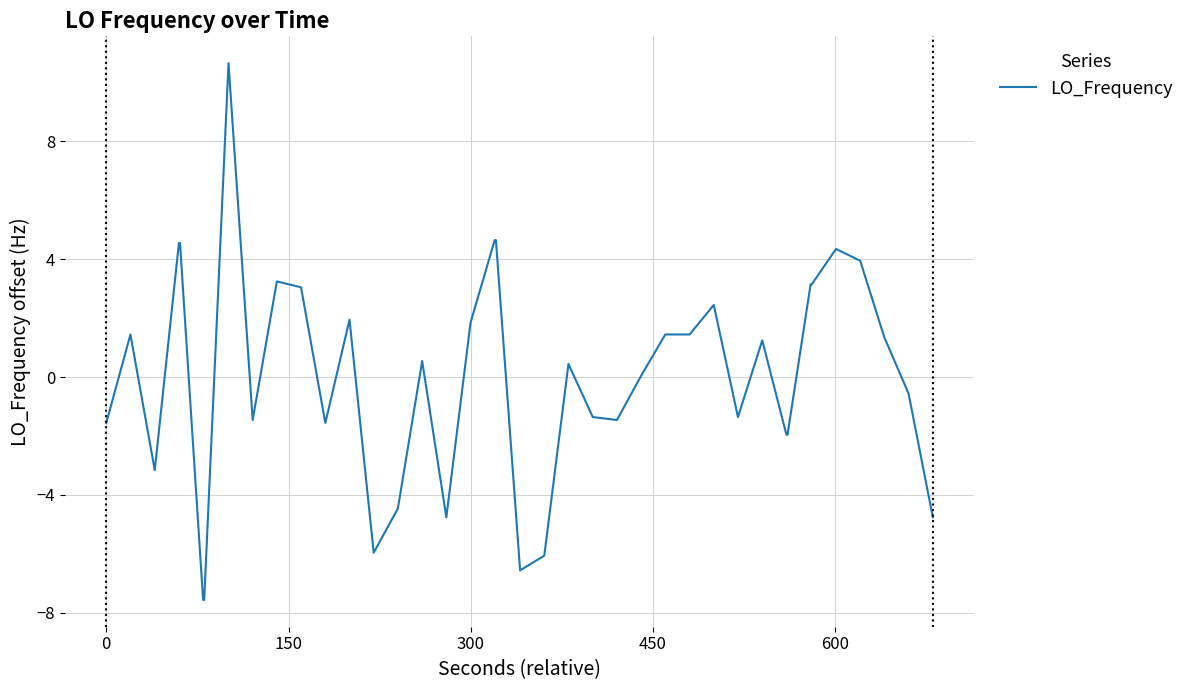

What is the minimum value shown in the chart?

-7.6